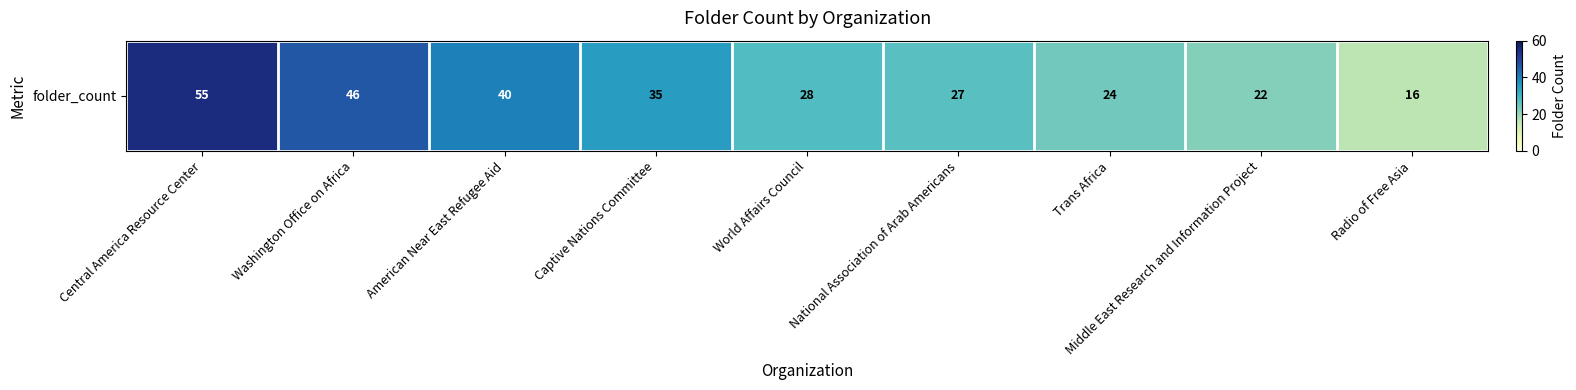

What is the sum of all values?

293